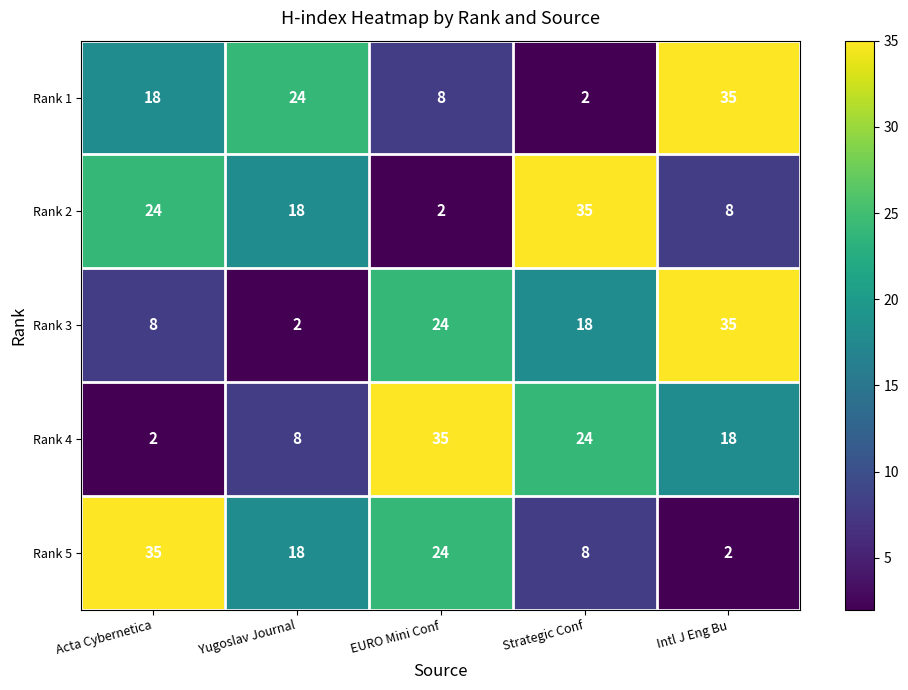

At how many categories does at least one series exceed 18?

5